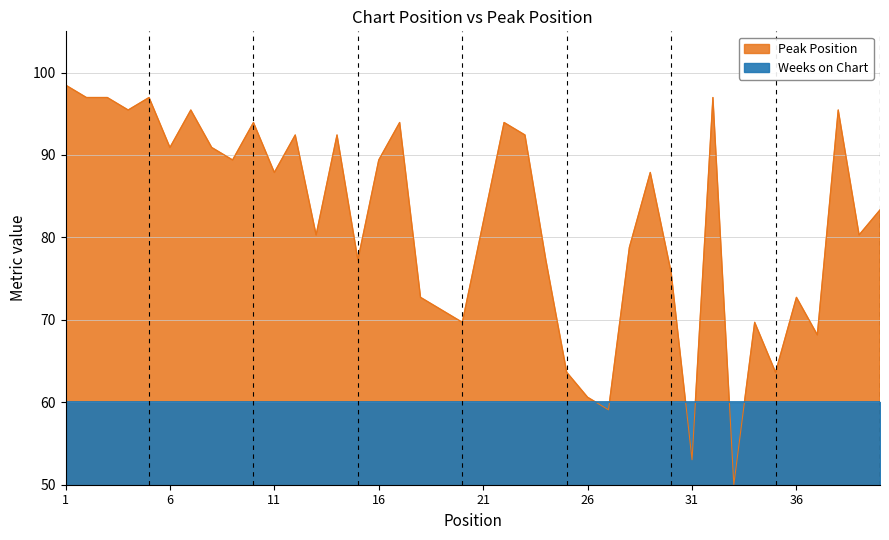

Approximately how many times larger is the value at 38 compared to 25?

1.5